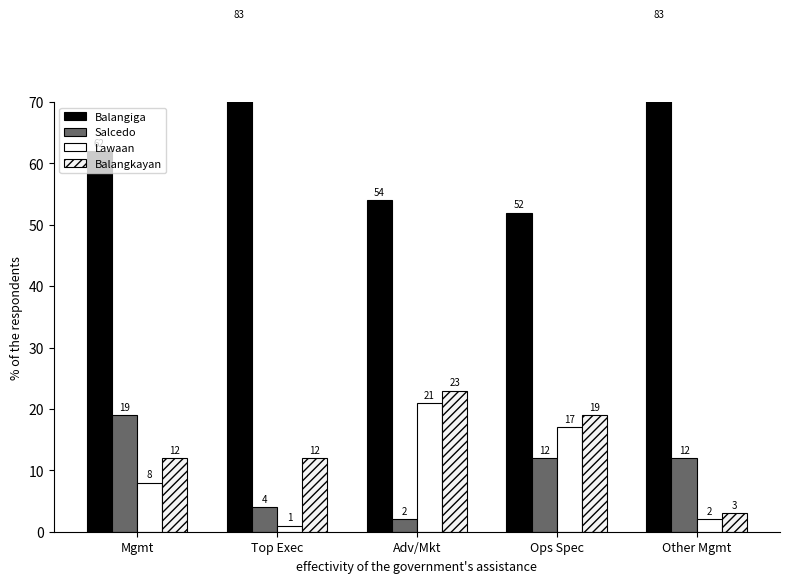

The Lawaan series shows 1 at Other Mgmt. True or false?

False